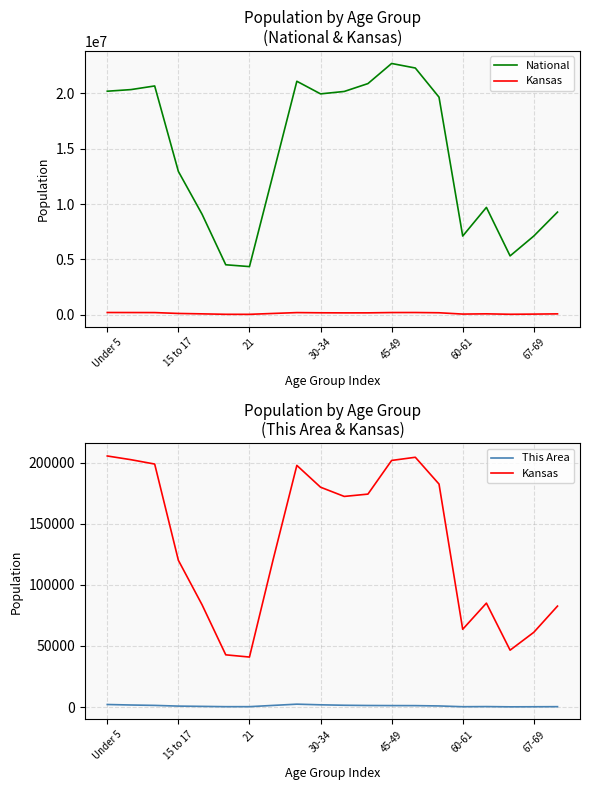

What is the sum of all Kansas values?

2667391